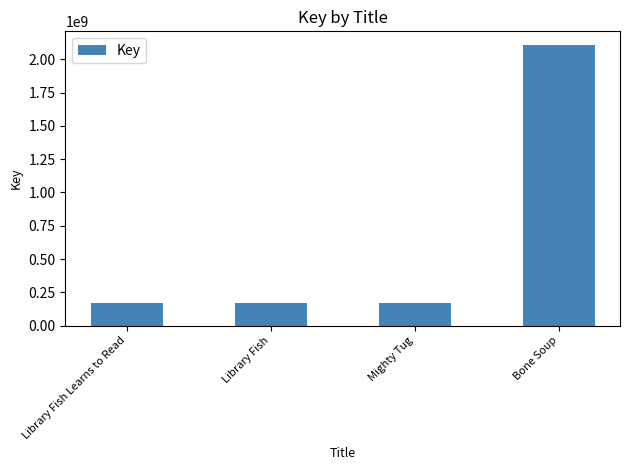

What is the label of the 4th bar from the left?

Bone Soup